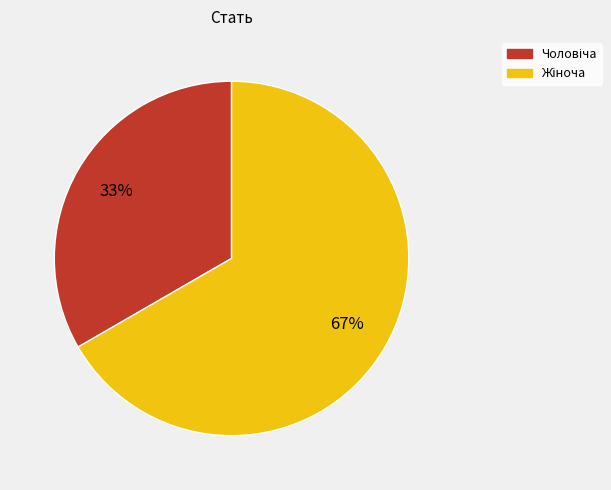

To the nearest percent, what is the average slice percentage?

50%